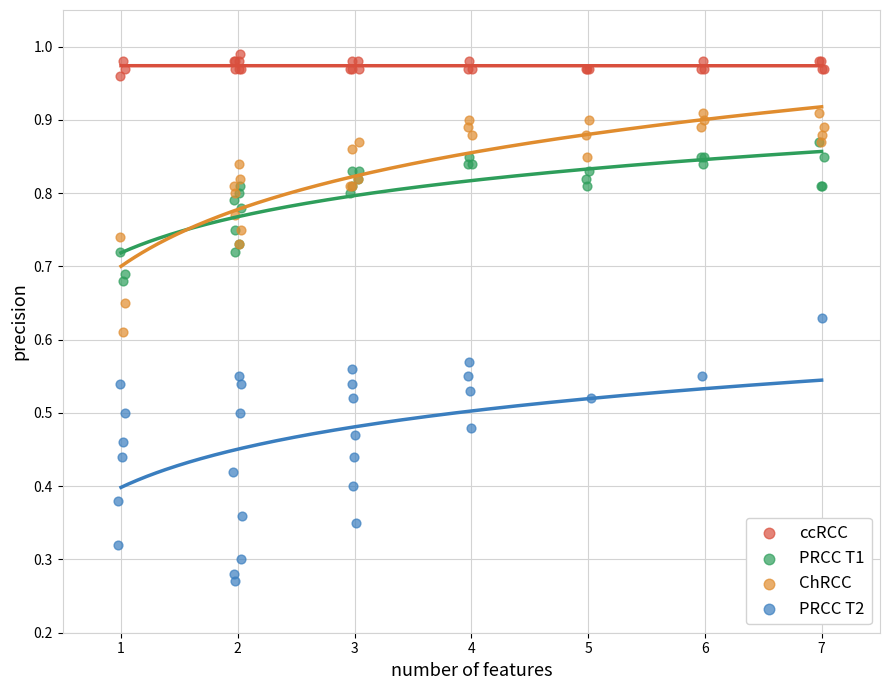

What are all the series names shown in the legend?

ccRCC, PRCC T1, ChRCC, PRCC T2